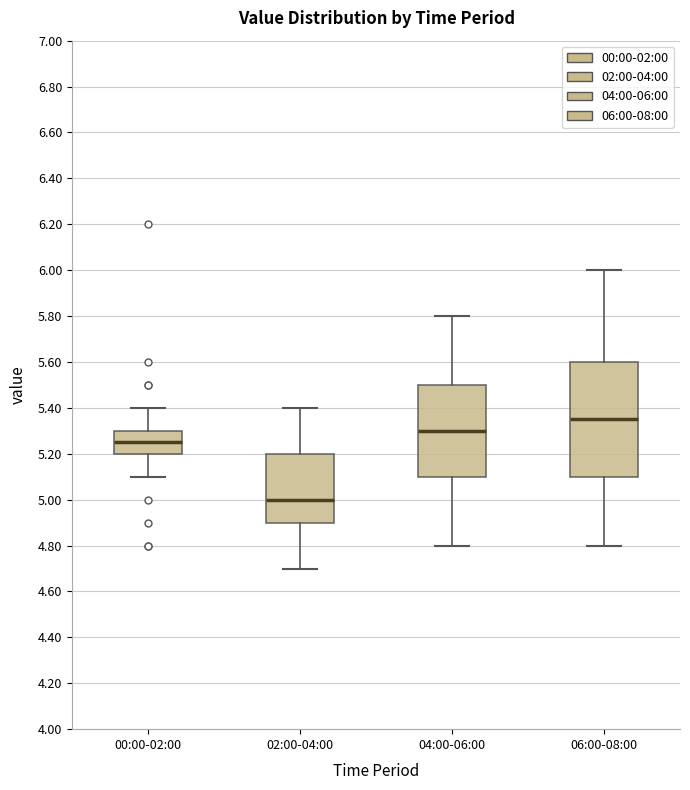

Reading left to right, transcribe this box plot: for each box, give where its median line is, the range the box spans, and where its two whiskers end, as read against the y-axis. The values are not printed on the chart, so give them approximately, as read against the axis.

00:00-02:00: median 5.26, box 5.20 to 5.30, whiskers 5.10 to 5.40
02:00-04:00: median 5.00, box 4.90 to 5.20, whiskers 4.70 to 5.40
04:00-06:00: median 5.30, box 5.10 to 5.50, whiskers 4.80 to 5.80
06:00-08:00: median 5.36, box 5.10 to 5.60, whiskers 4.80 to 6.00